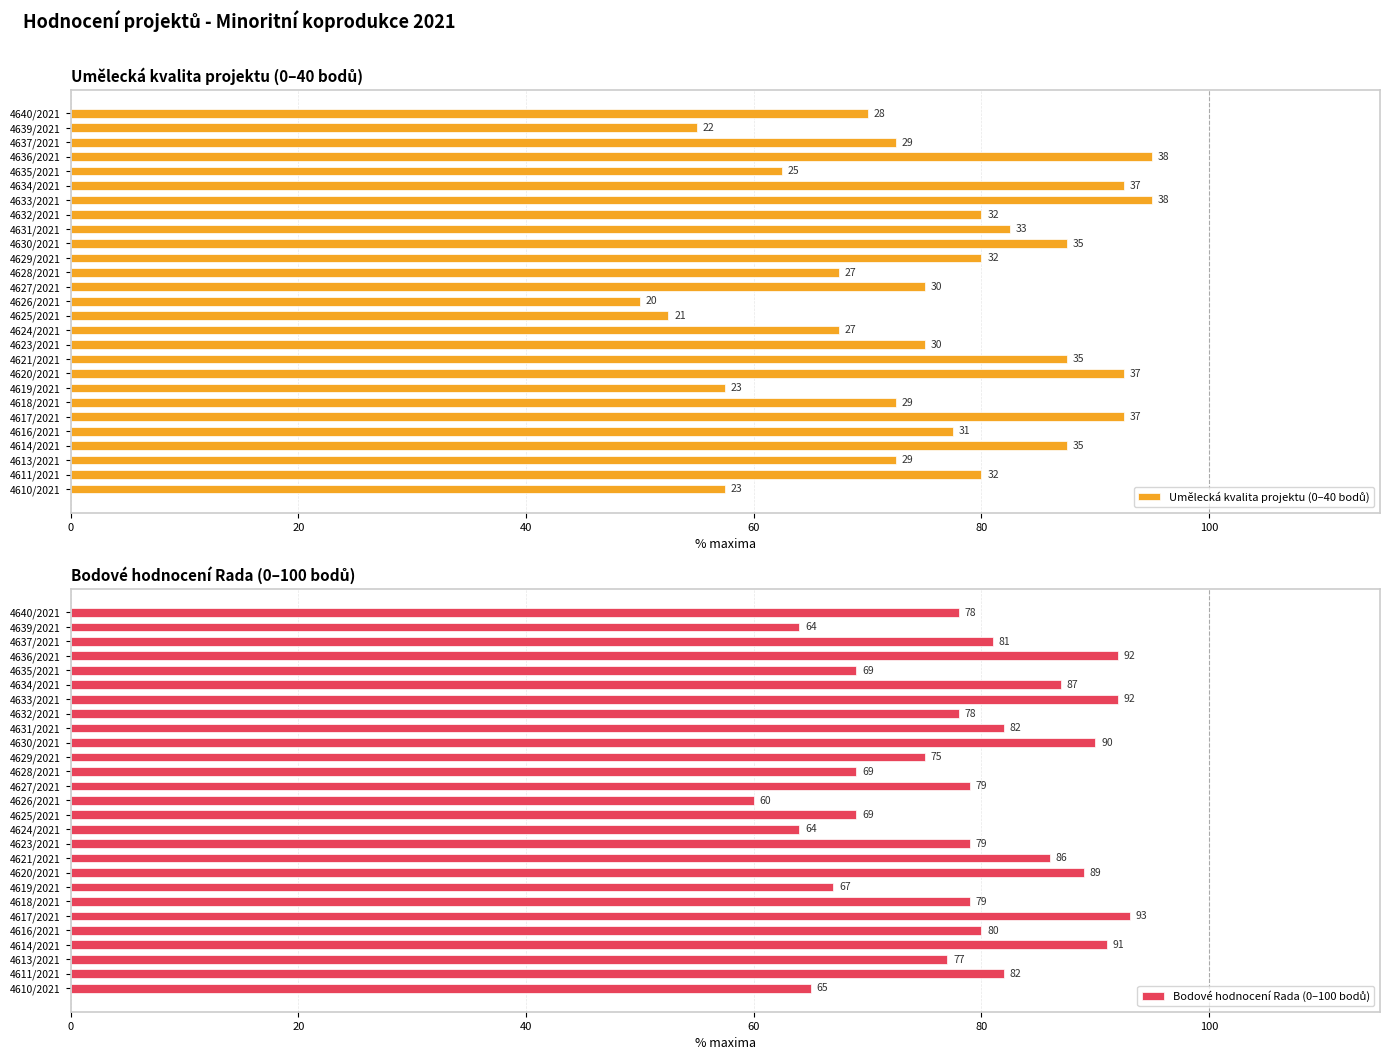

Which series has the largest total across all categories?

Bodové hodnocení Rada (0–100 bodů)